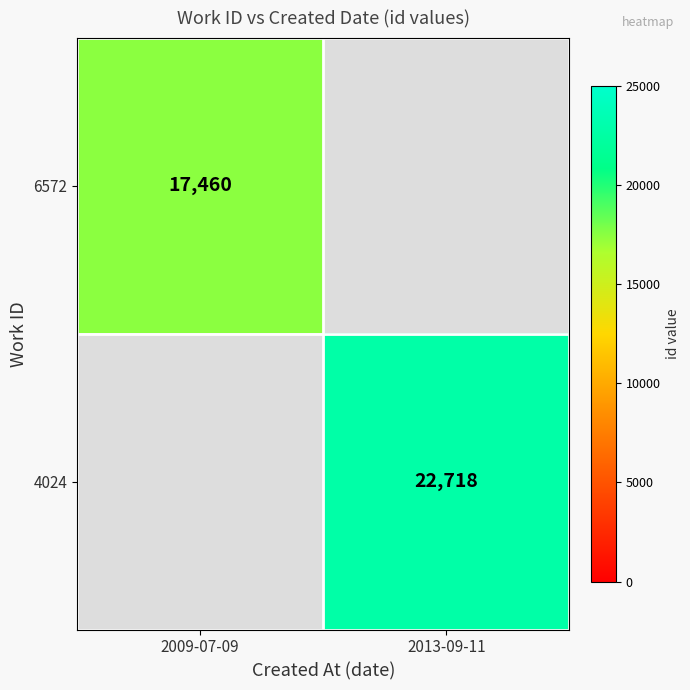

The value of 4024 at 2013-09-11 is 22718. True or false?

True